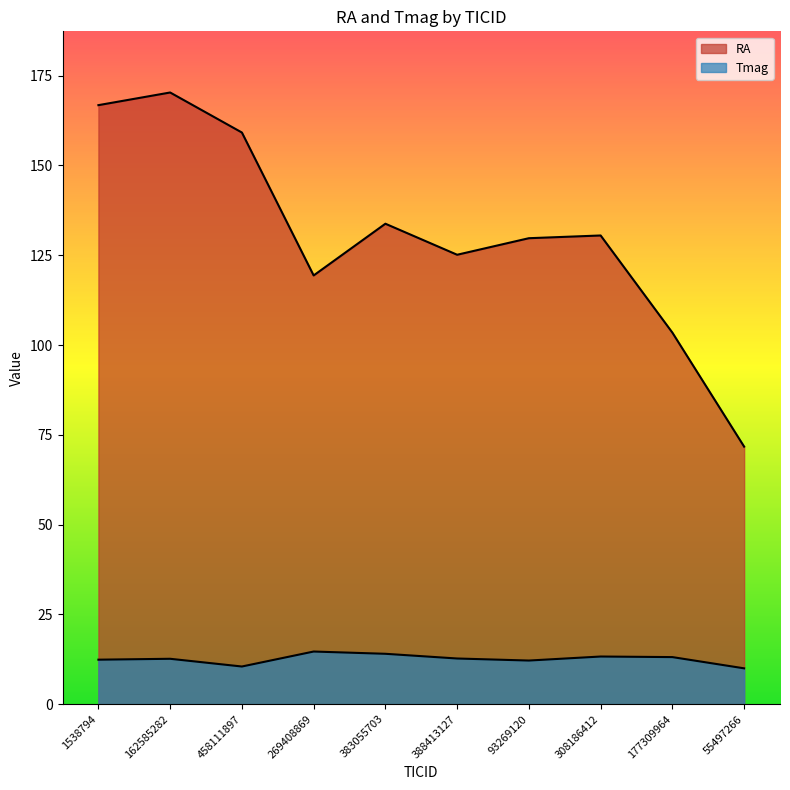

What is the value of the Tmag point at the 7th from the left?

12.1